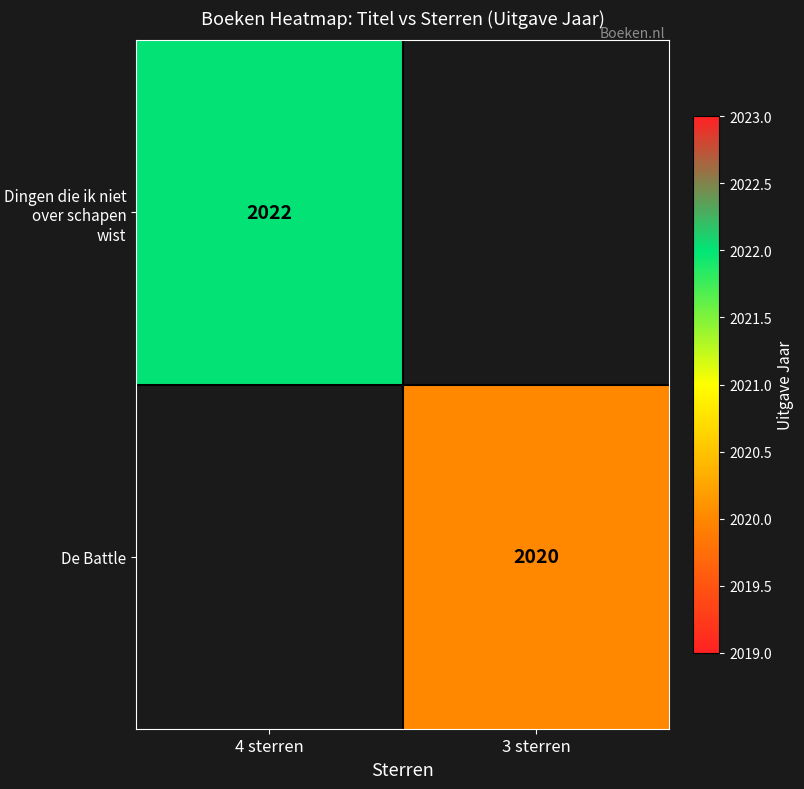

True or false: De Battle has a value of 2020 at 3 sterren.

True